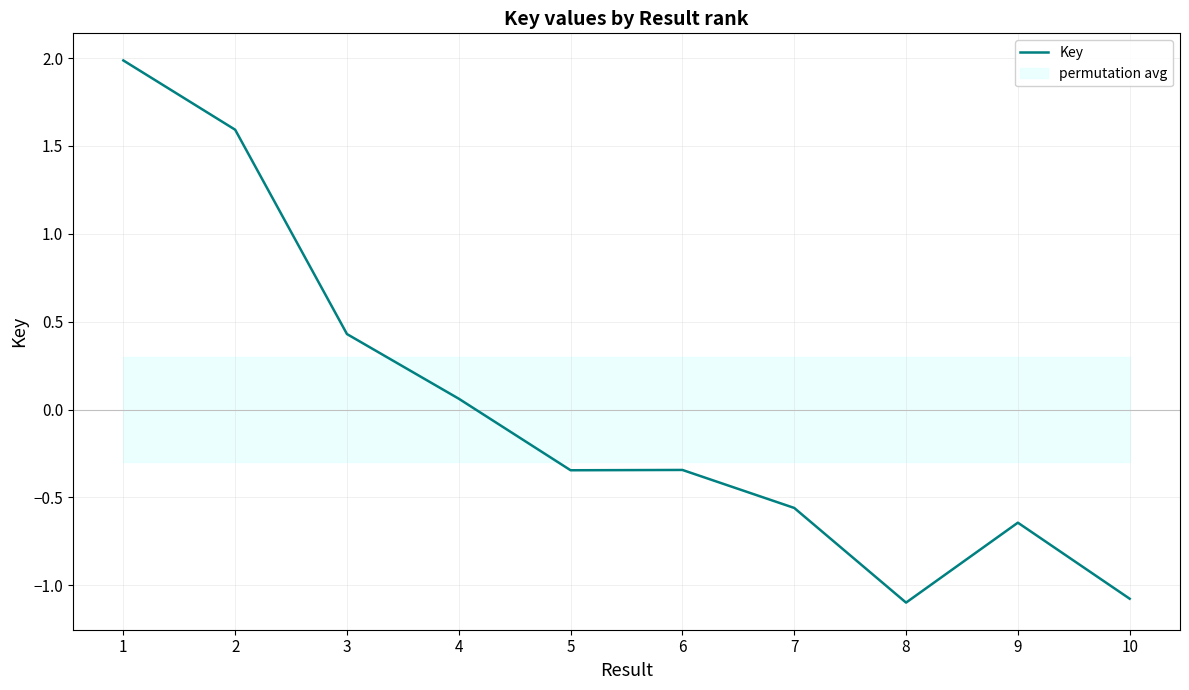

At which label does the data first exceed 0?

1